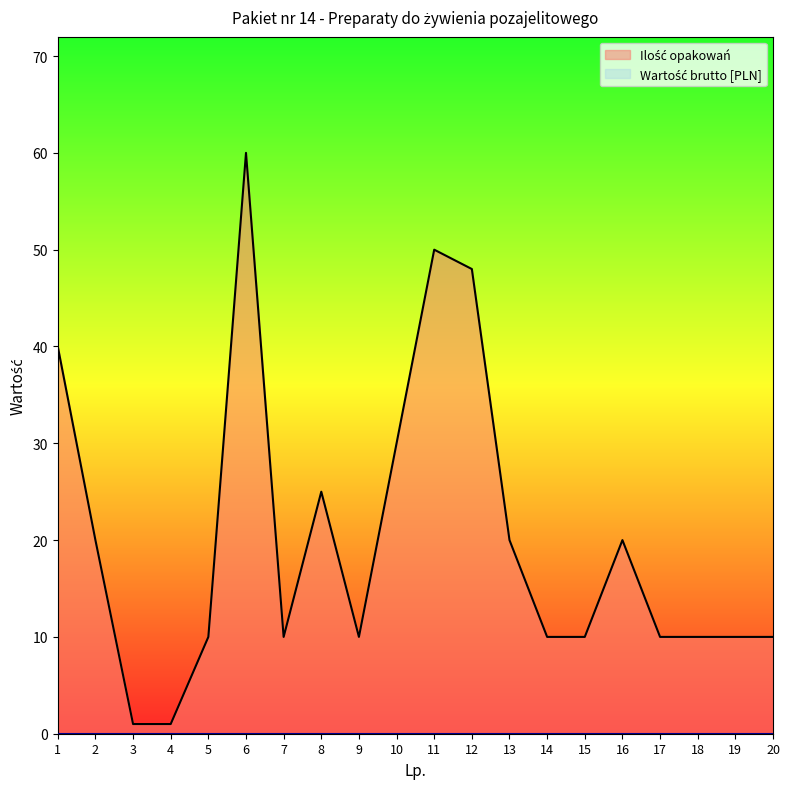

True or false: Wartość brutto [PLN] and Ilość opakowań intersect in this chart.

False